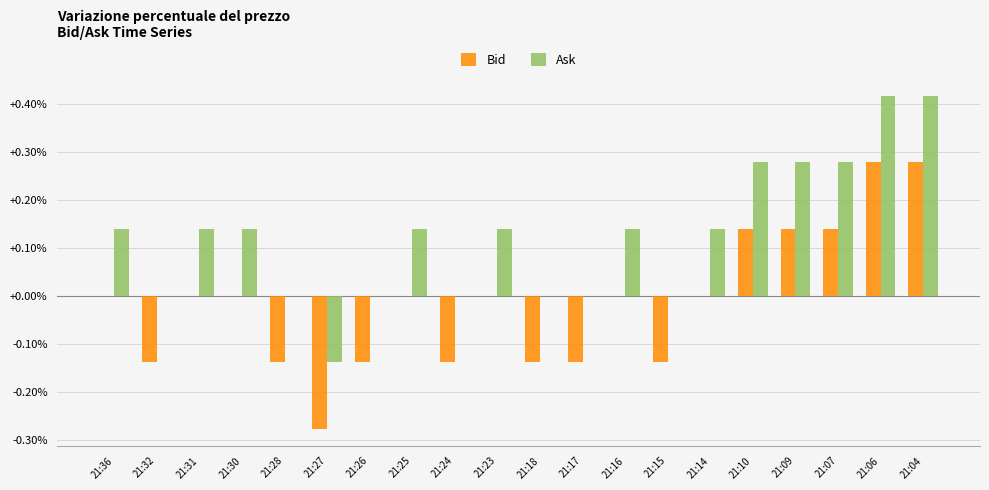

Are the bars horizontal?

No